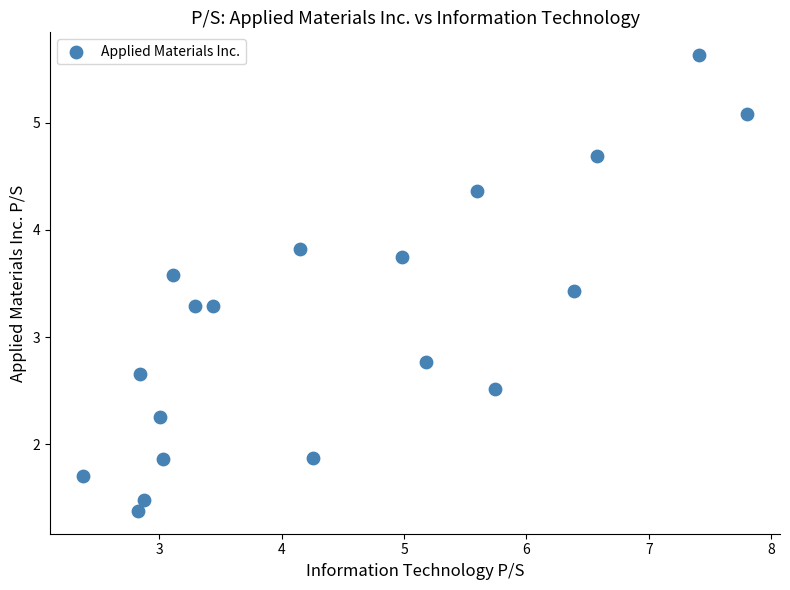

What is the range of X values (max minus min)?

5.4